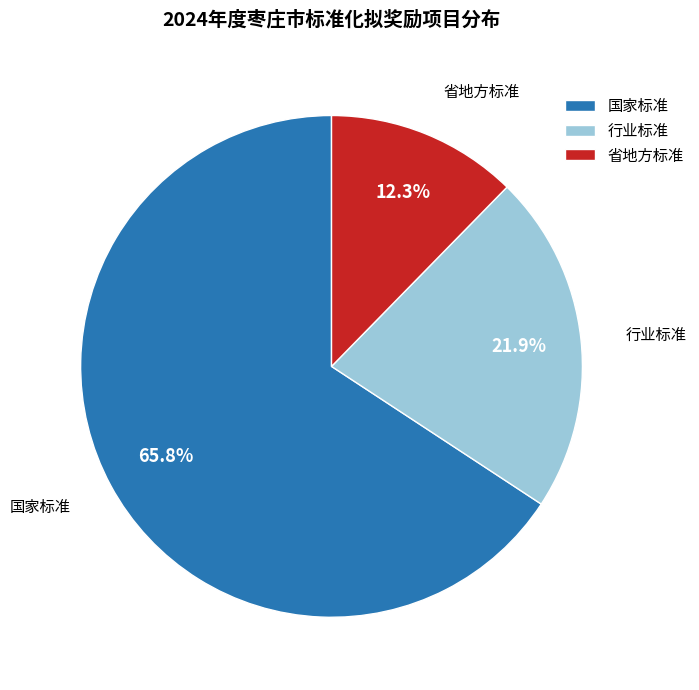

To the nearest percent, what is the average slice percentage?

33%